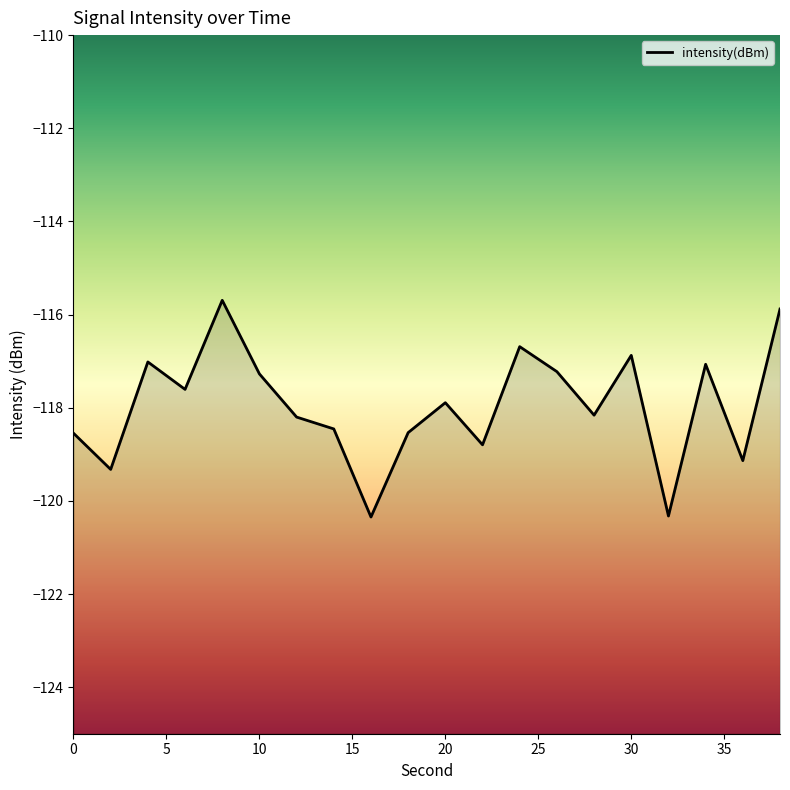

List the labels in order of value, smallest first.

16, 32, 2, 36, 22, 0, 18, 14, 12, 28, 20, 6, 10, 26, 34, 4, 30, 24, 38, 8